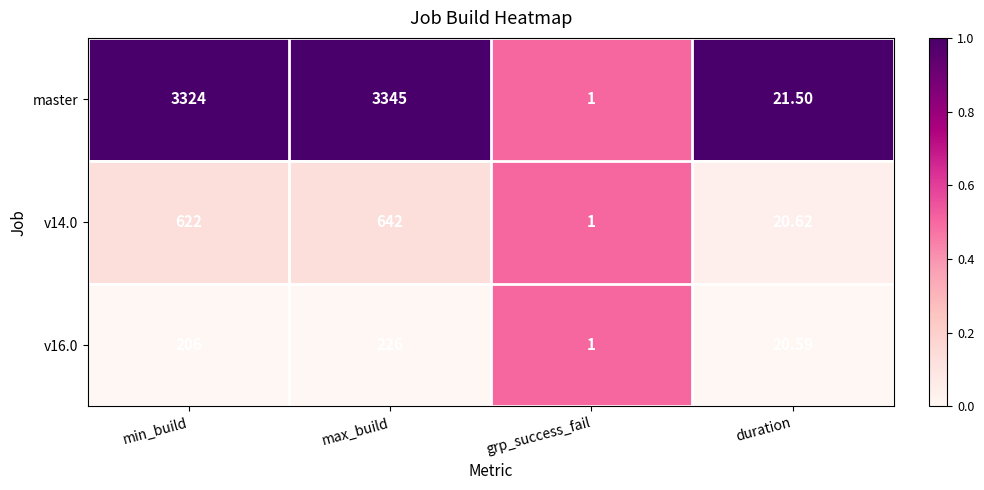

Rank the categories by v16.0 value from highest to lowest.

max_build, min_build, duration, grp_success_fail